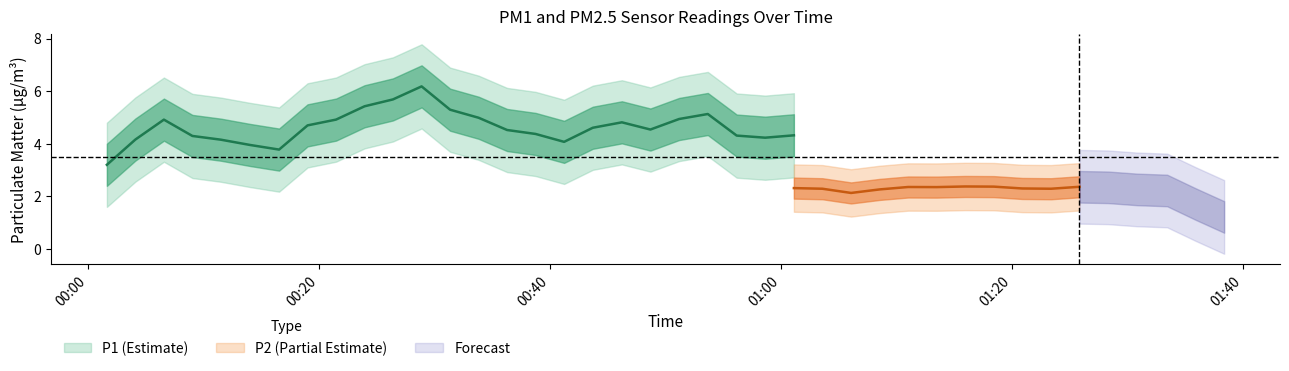

True or false: P1 and P2 cross at least once.

False